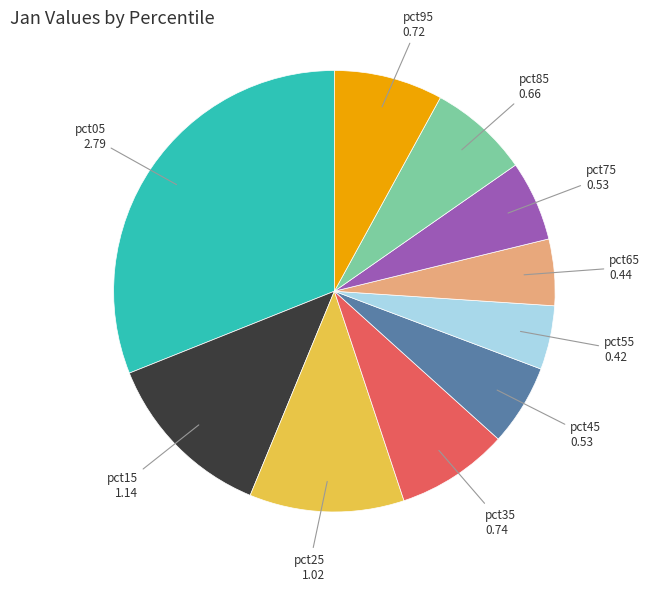

Is there a majority slice in this chart?

No